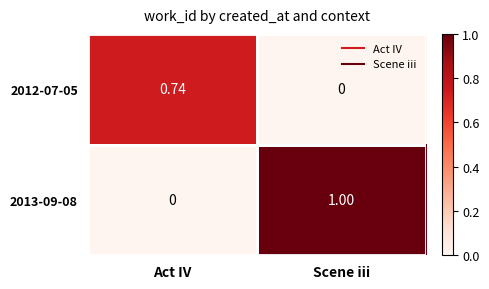

Rank the series by their maximum value, from highest to lowest.

2013-09-08, 2012-07-05